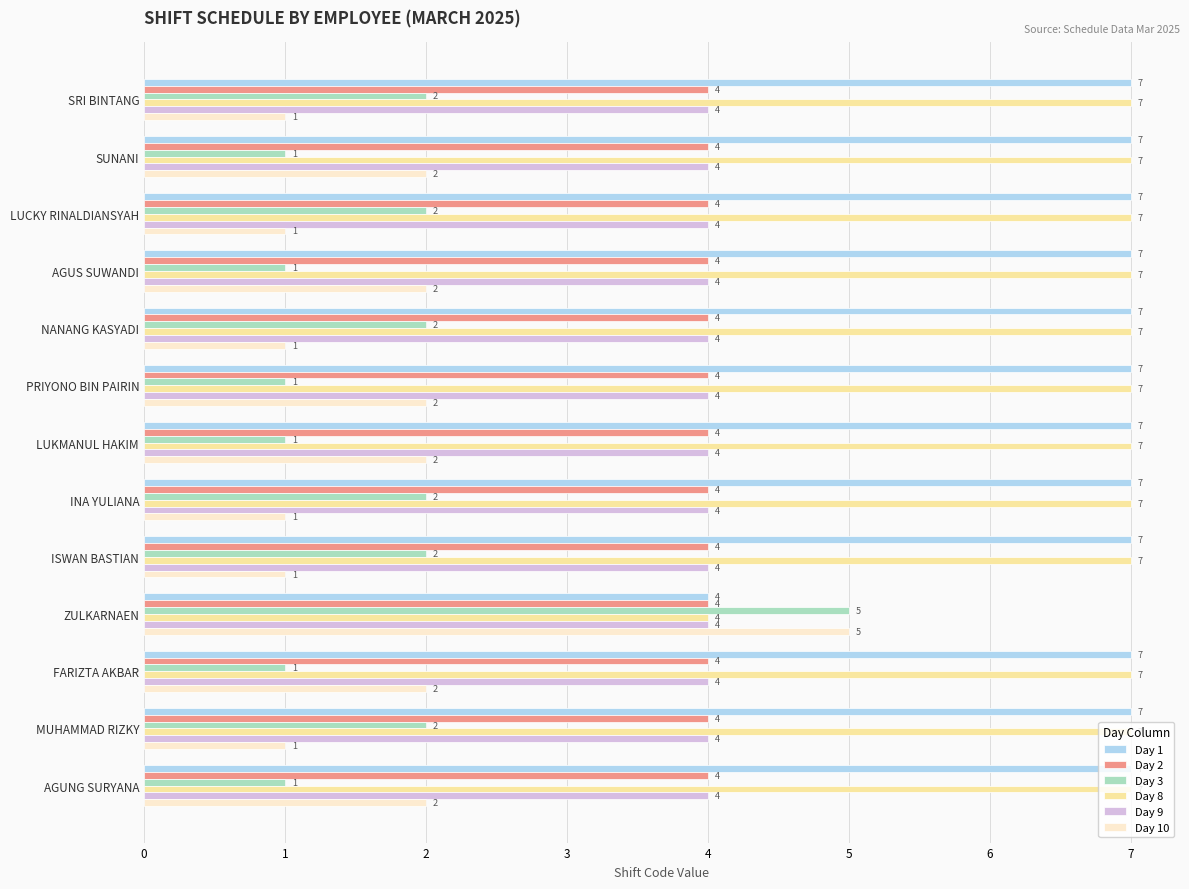

What is the total value across all series at PRIYONO BIN PAIRIN?

25